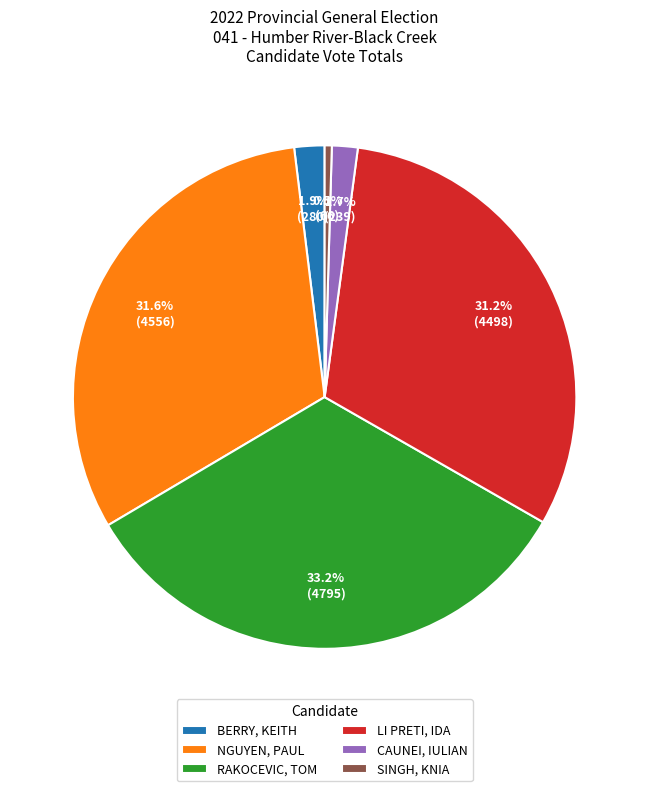

What is the smallest slice in the pie chart?

SINGH, KNIA